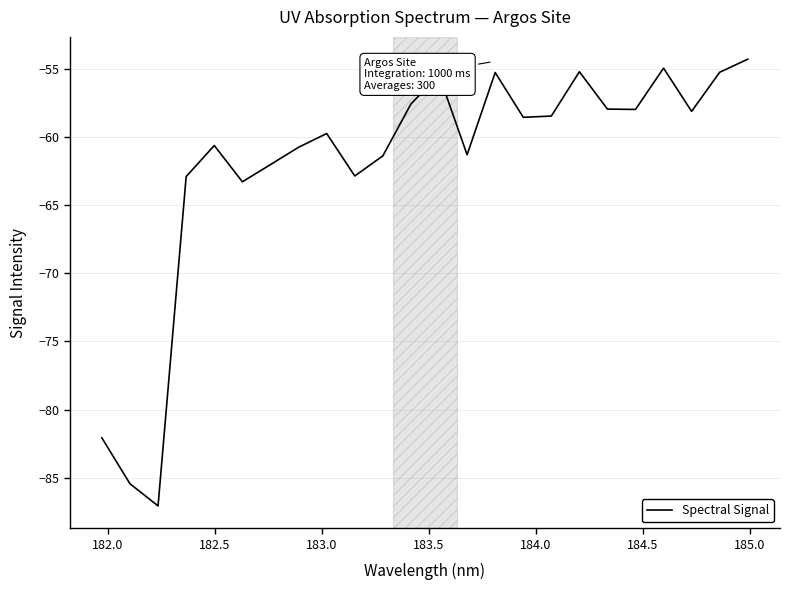

What is the smallest value displayed?

-87.1